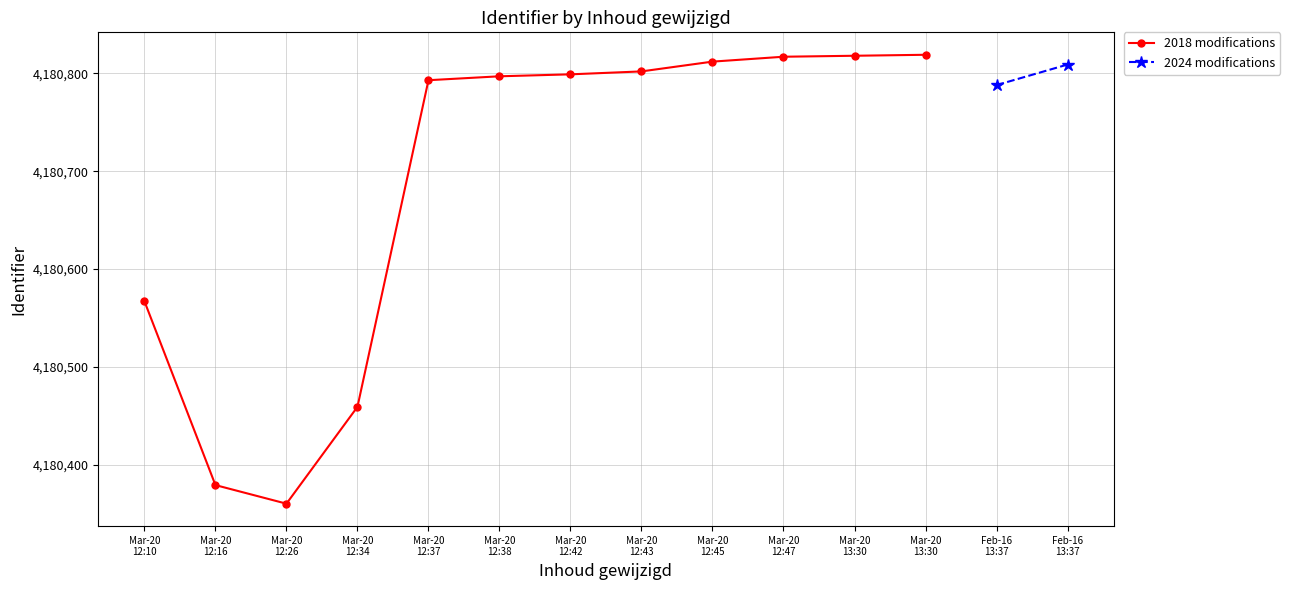

What is the label of the 6th point from the left?

Mar-20
12:38